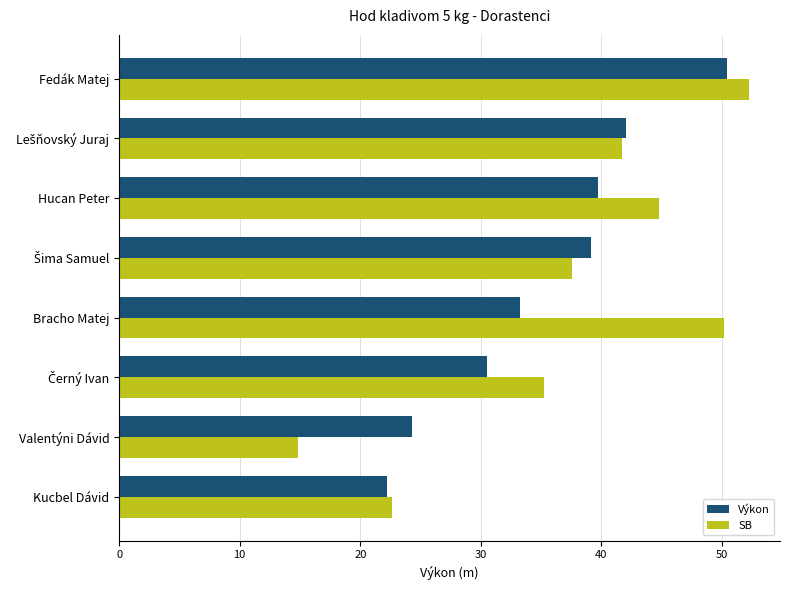

Which series has the largest range (max minus min)?

SB